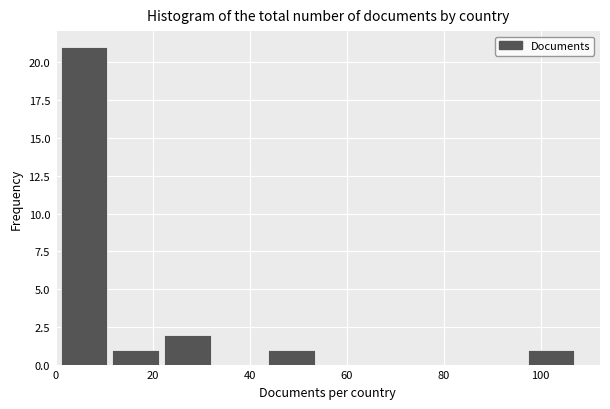

Reading left to right, list every bar in this chart as the range it spans on the x-axis followed by its height. Neither the bar edges nor the heights are printed on the chart, so give them approximately, as read against the axes.

2 to 12: 21
12 to 22: 1
22 to 34: 2
34 to 44: 0
44 to 54: 1
54 to 66: 0
66 to 76: 0
76 to 86: 0
86 to 98: 0
98 to 108: 1